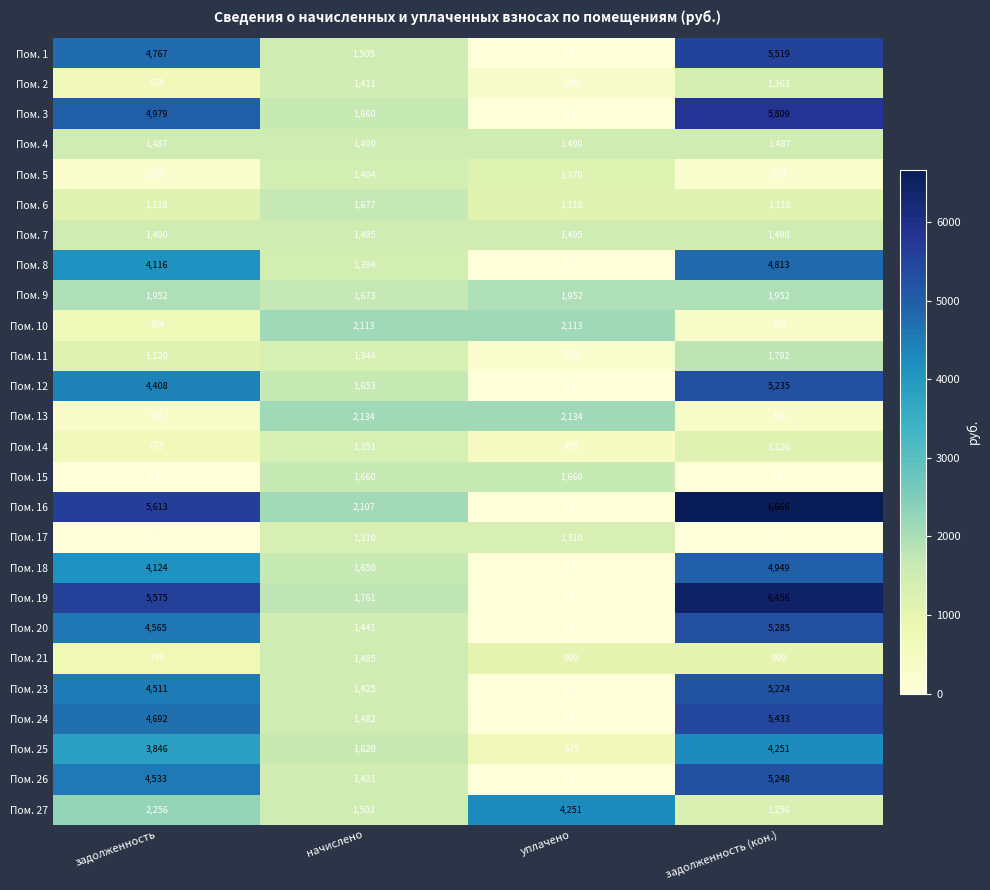

List the labels in order of Пом. 16 value, smallest first.

уплачено, начислено, задолженность, задолженность (кон.)